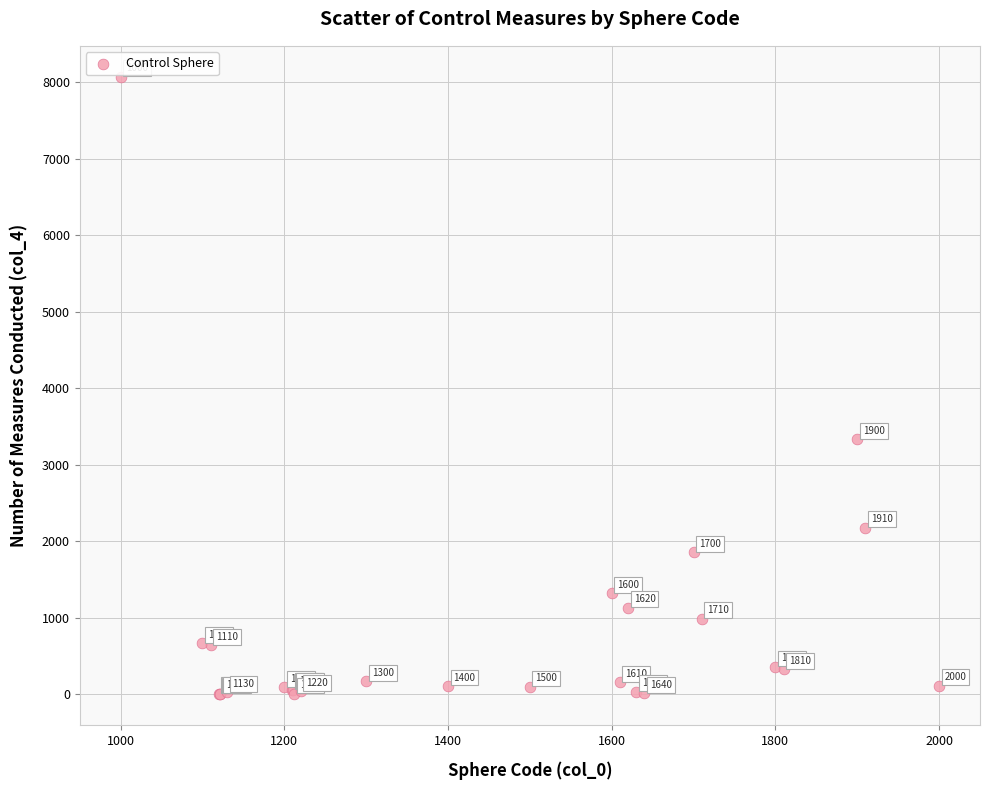

What Y value in the scatter plot is closest to 4037?

3330